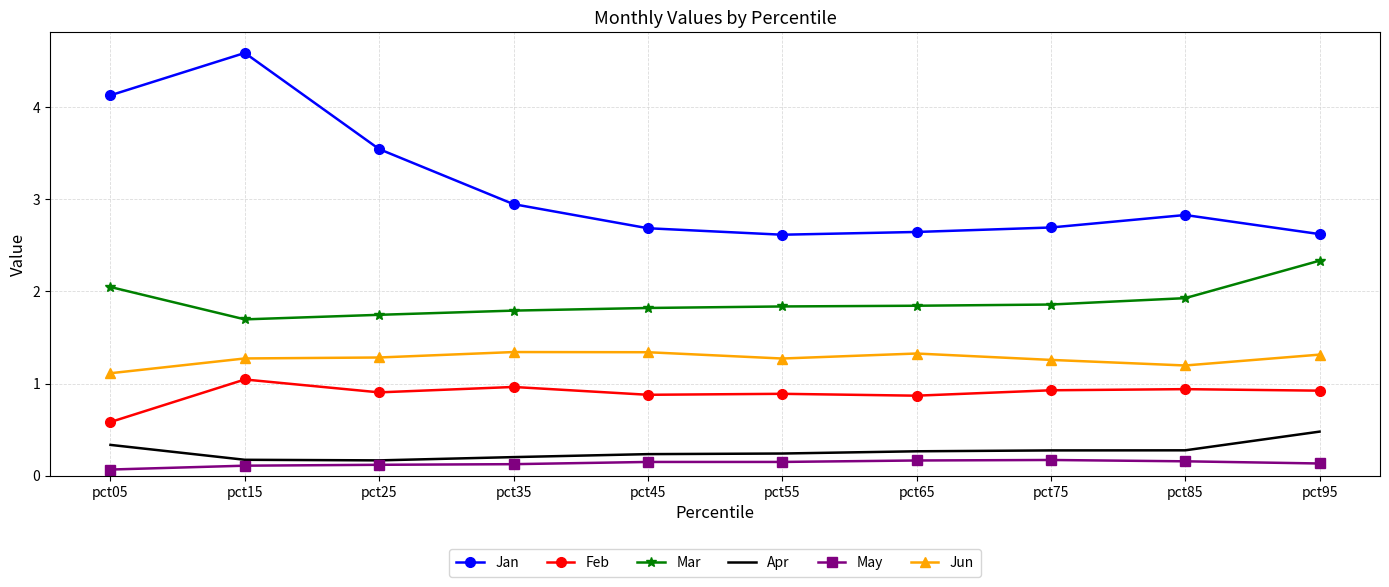

True or false: Apr and Mar cross at least once.

False